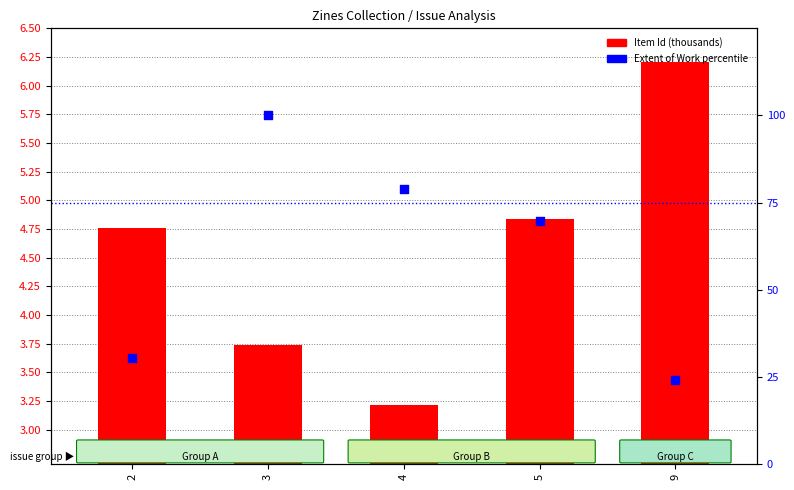

Which series has the largest total across all categories?

Extent of Work (percentile)